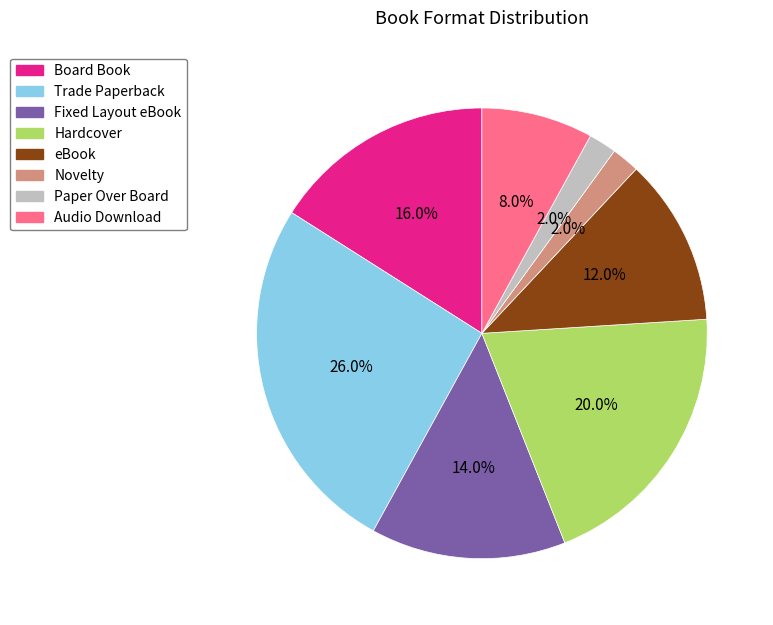

Is it true that Paper Over Board is 2% of the pie?

True